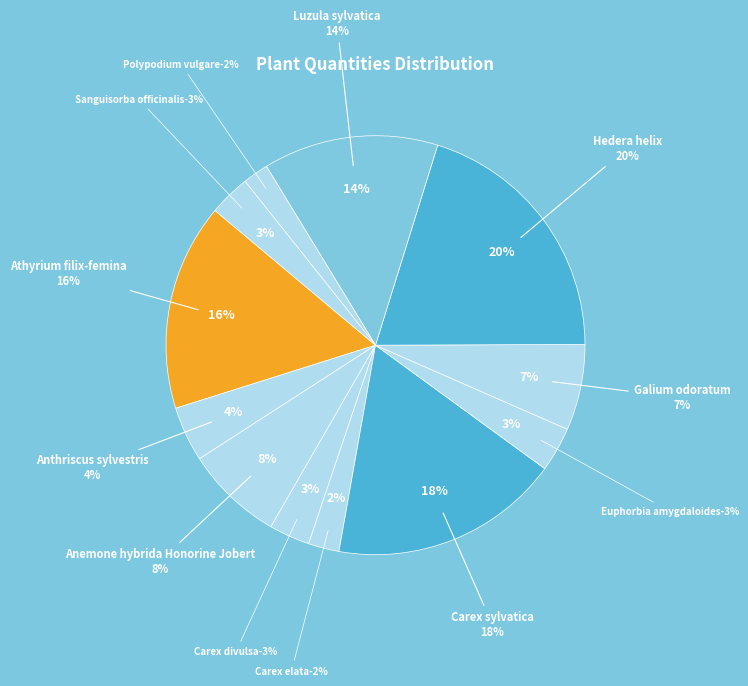

What is the largest slice in the pie chart?

Hedera helix